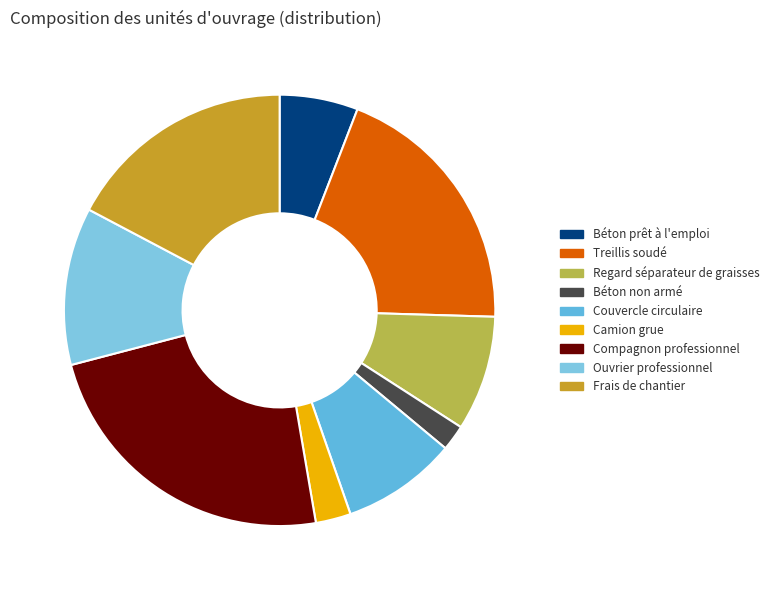

How many slices are in this pie chart?

9